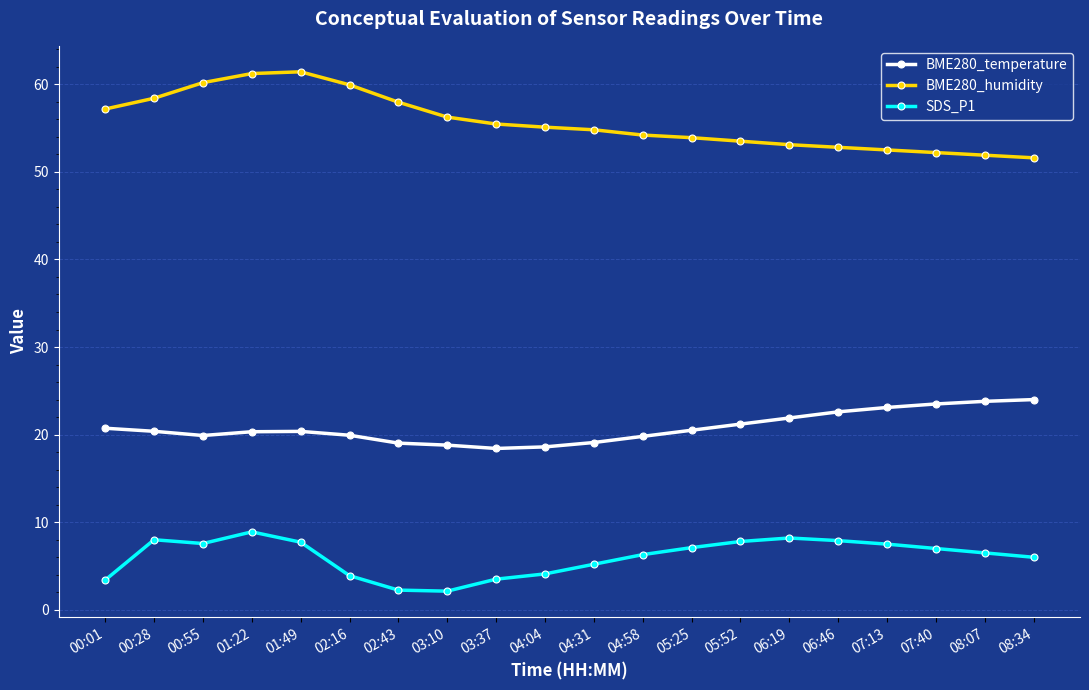

What is the value of the BME280_temperature point at the 8th from the left?

18.8